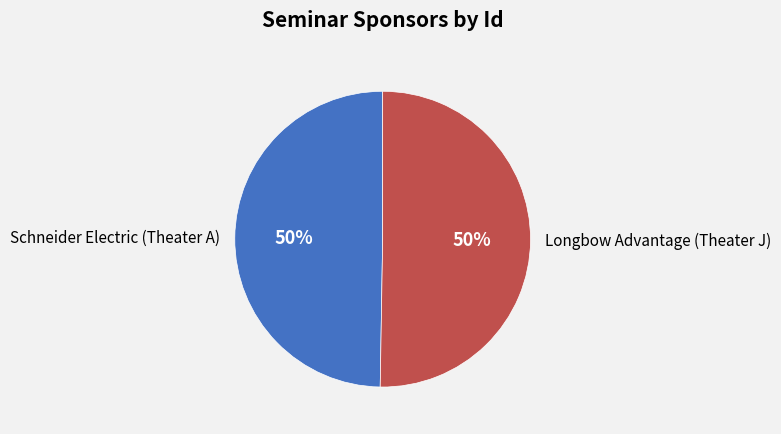

The Schneider Electric (Theater A) slice represents 40% of the pie. True or false?

False